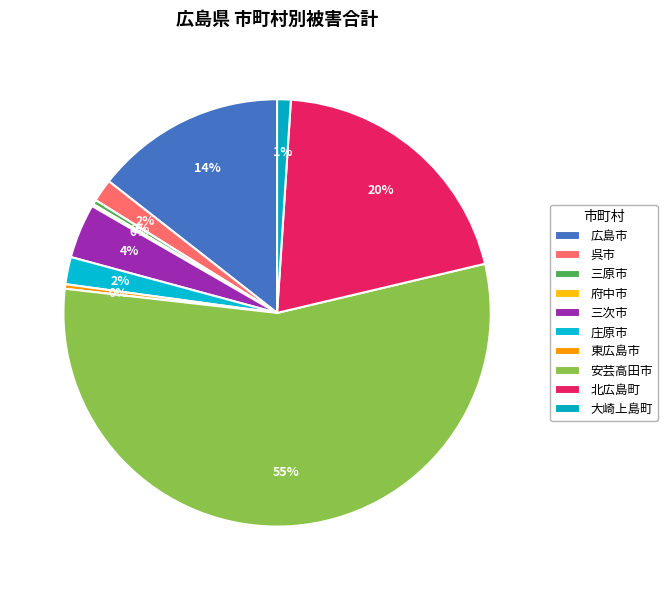

Rank the categories by value from highest to lowest.

安芸高田市, 北広島町, 広島市, 三次市, 庄原市, 呉市, 大崎上島町, 三原市, 東広島市, 府中市